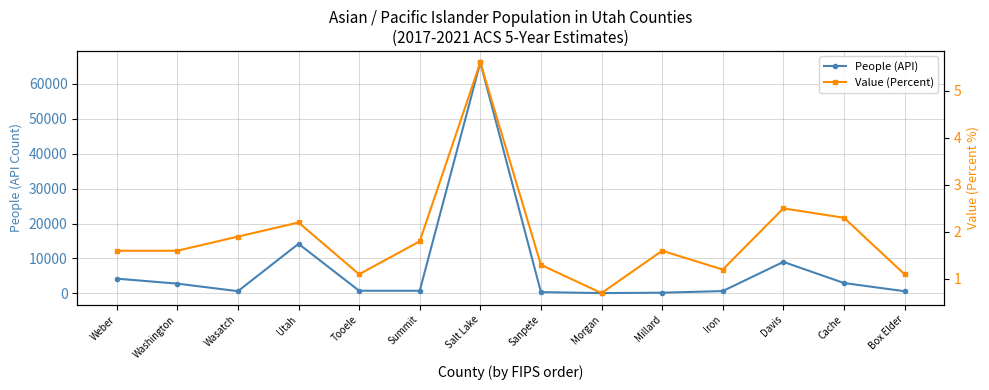

Which series has the widest spread of values?

People (API)